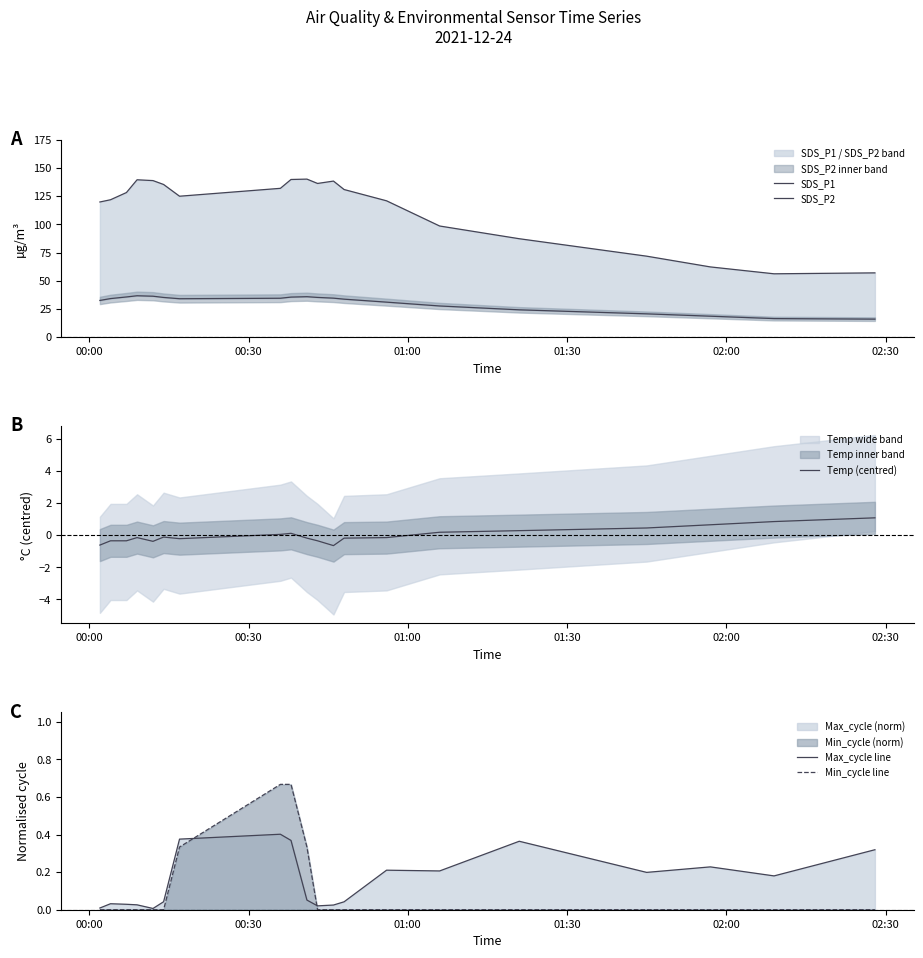

What is the lowest value of the Temp (centred) series?

-0.6